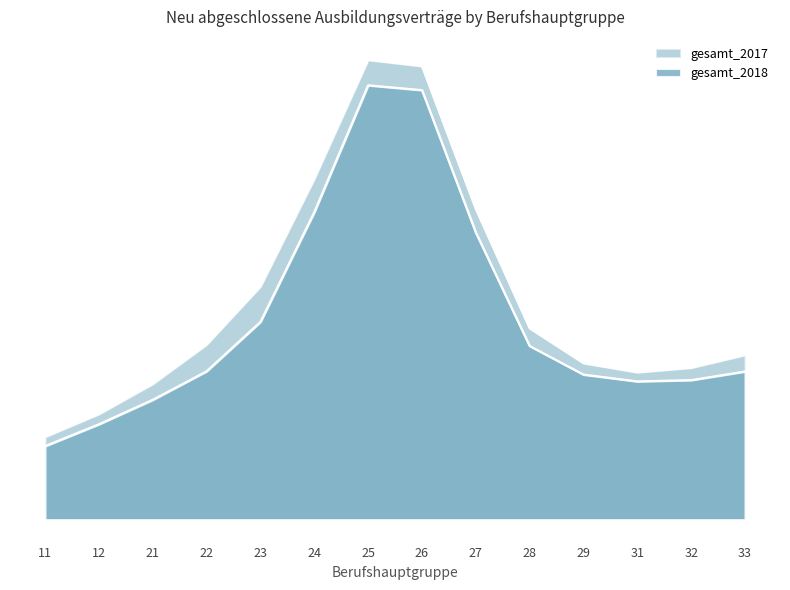

What is the difference between the highest and lowest values at 33?

6